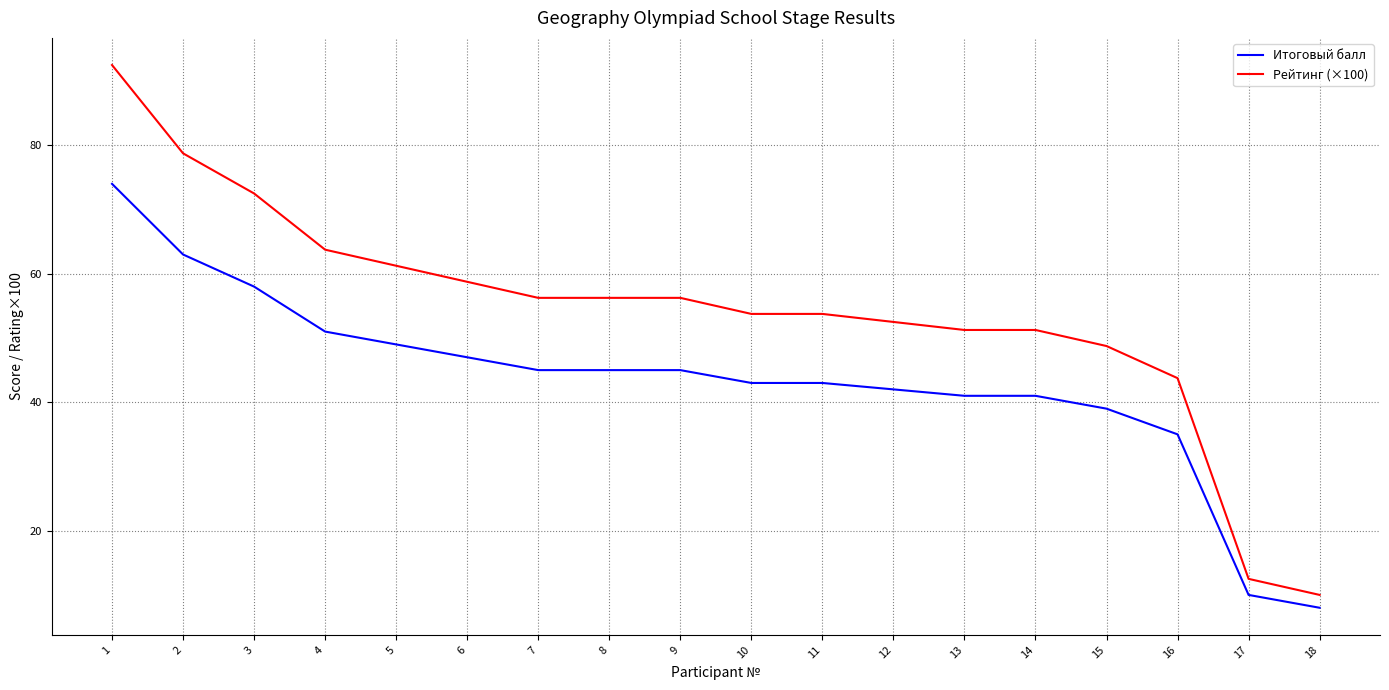

Which series has the widest spread of values?

Рейтинг (×100)